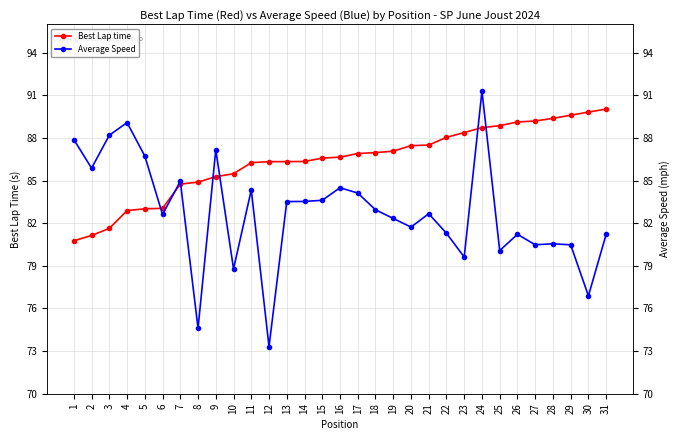

Which series ends up on top after the final intersection of Average Speed and Best Lap time?

Best Lap time